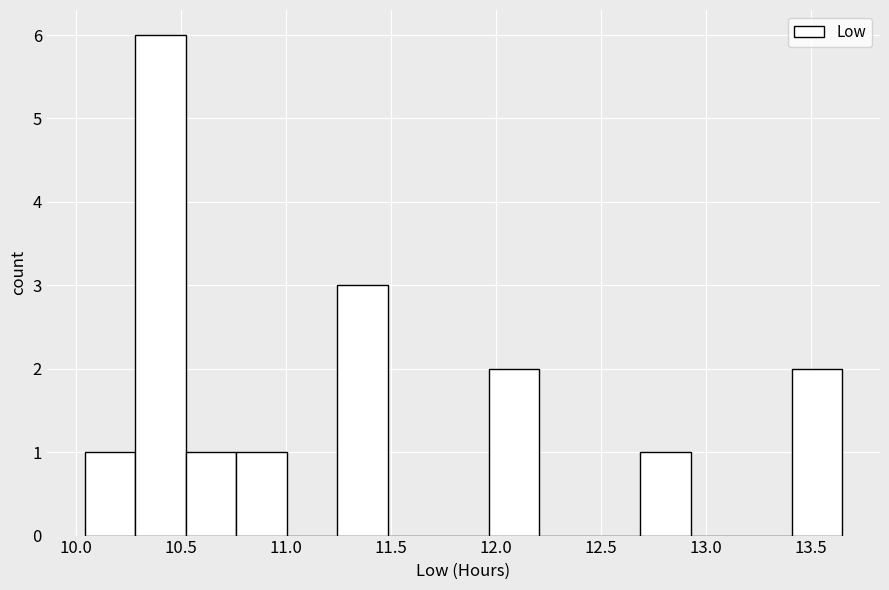

Reading left to right, transcribe this chart: for each bar, give the range it covers on the x-axis and its height. Neither the bar edges nor the heights are printed on the chart, so give them approximately, as read against the axes.

10.05 to 10.30: 1
10.30 to 10.50: 6
10.50 to 10.75: 1
10.75 to 11.00: 1
11.00 to 11.25: 0
11.25 to 11.50: 3
11.50 to 11.70: 0
11.70 to 11.95: 0
11.95 to 12.20: 2
12.20 to 12.45: 0
12.45 to 12.70: 0
12.70 to 12.95: 1
12.95 to 13.15: 0
13.15 to 13.40: 0
13.40 to 13.65: 2